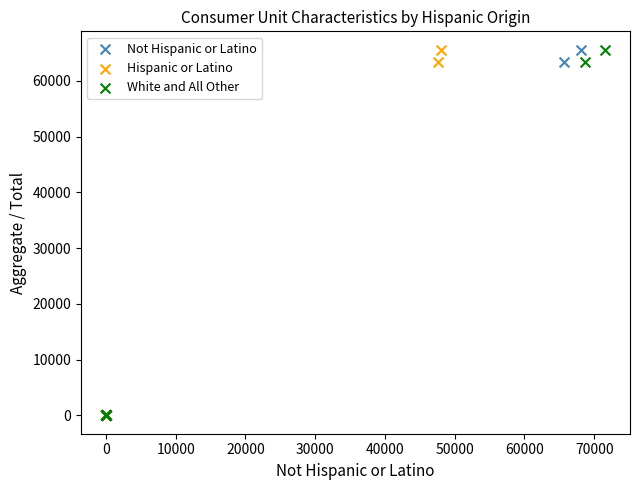

What are all the series names shown in the legend?

Not Hispanic or Latino, Hispanic or Latino, White and All Other